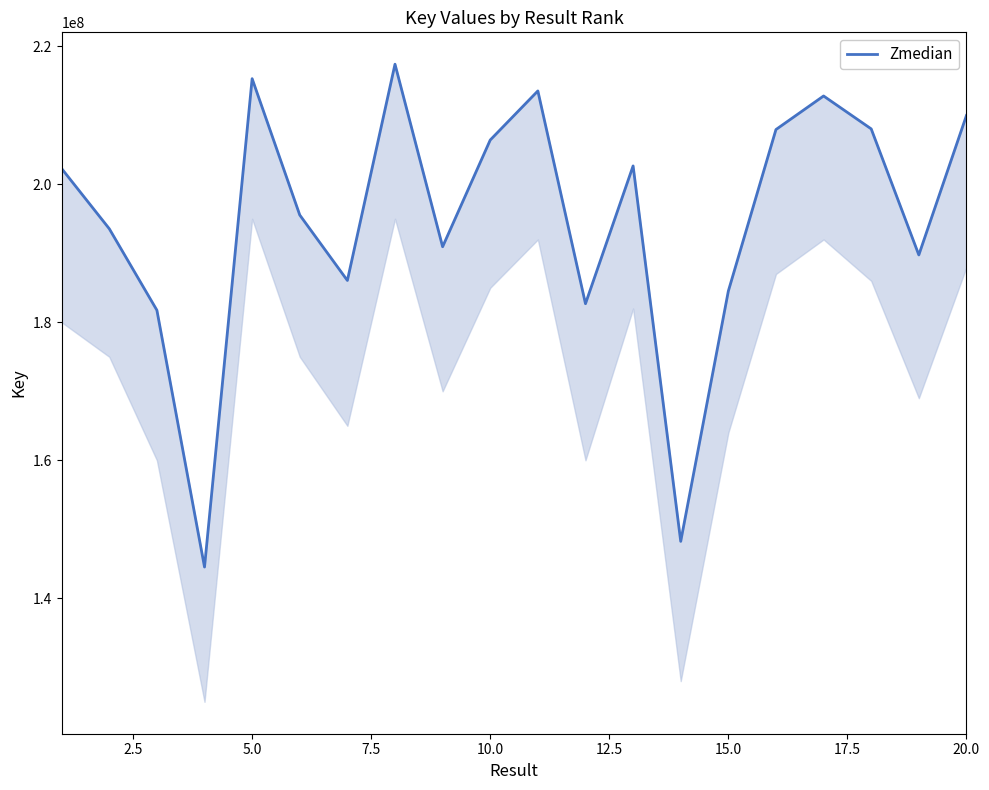

What is the maximum value shown in the chart?

217395793